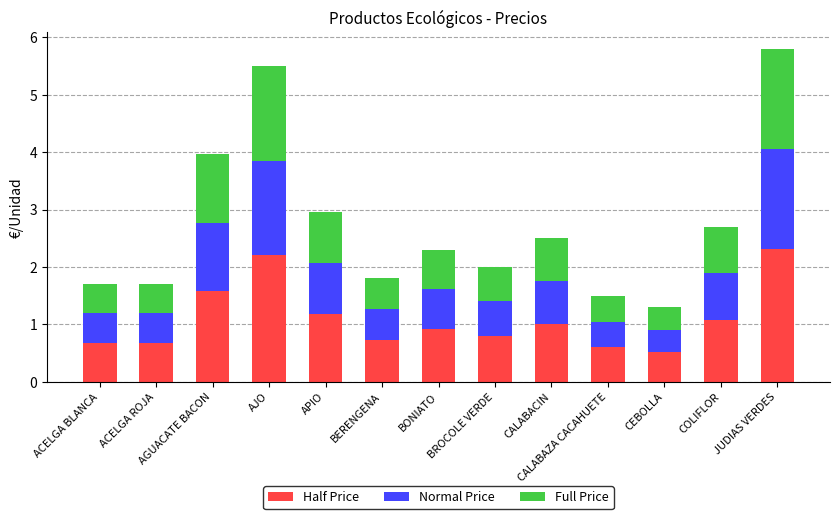

Is it true that Half Price equals 2.2 at AJO?

True